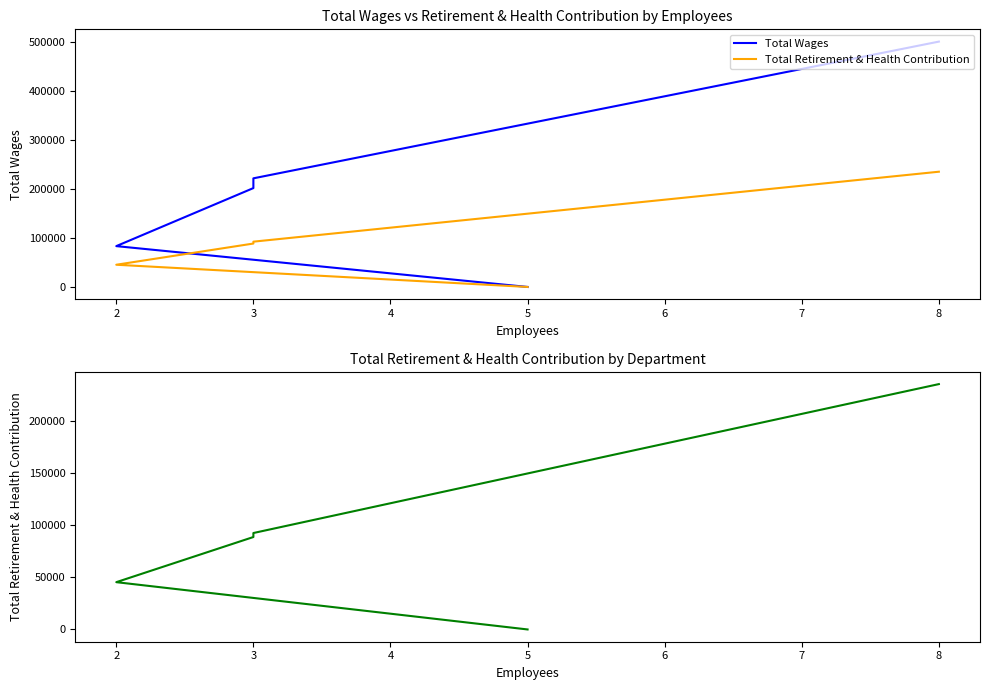

What is the maximum value for Total Retirement & Health Contribution?

235061